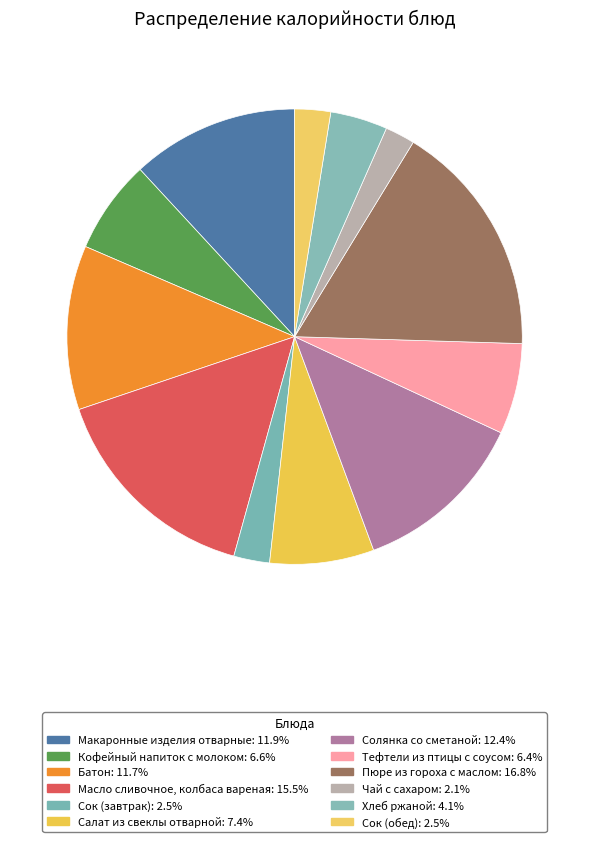

To the nearest percent, what is the difference between the Батон and Солянка со сметаной slice percentages?

1%